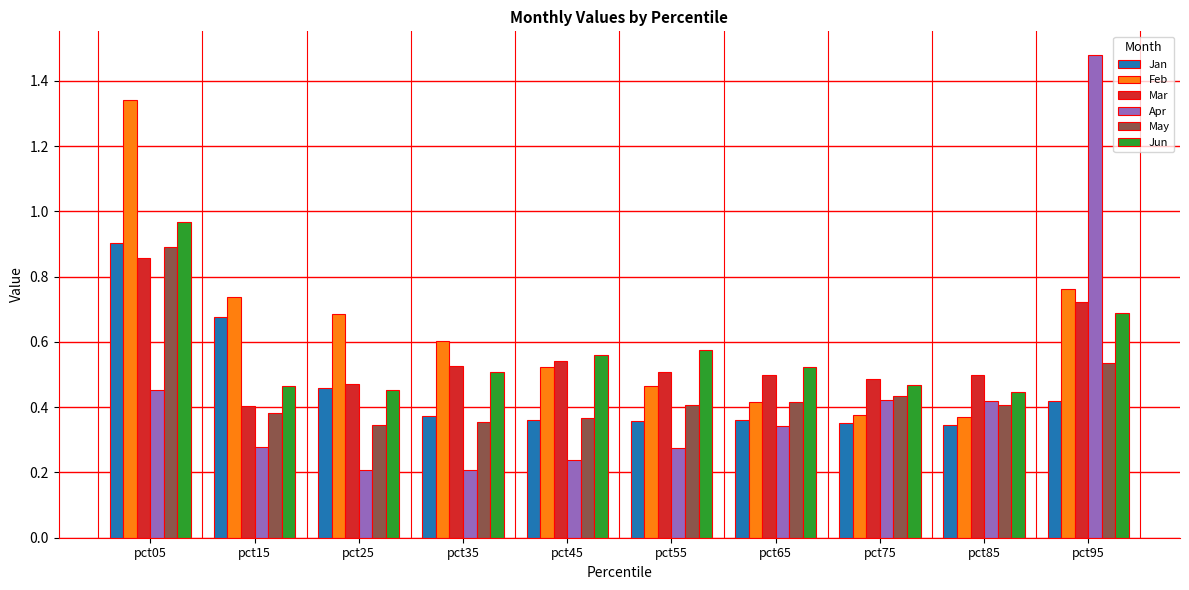

The value of Feb at pct45 is 0.9. True or false?

False